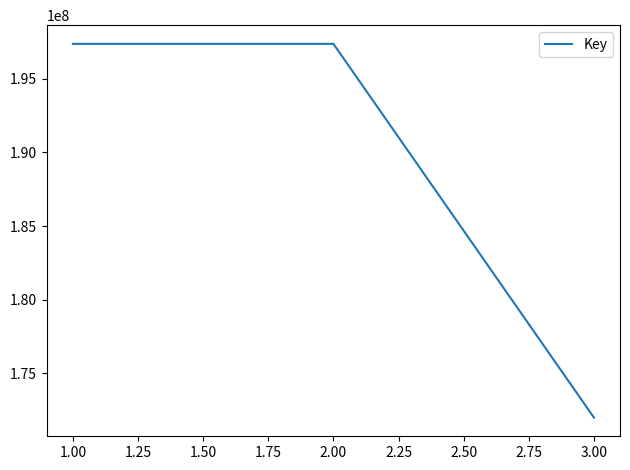

Approximately how many times larger is the value at 1.00 compared to 3.00?

1.1